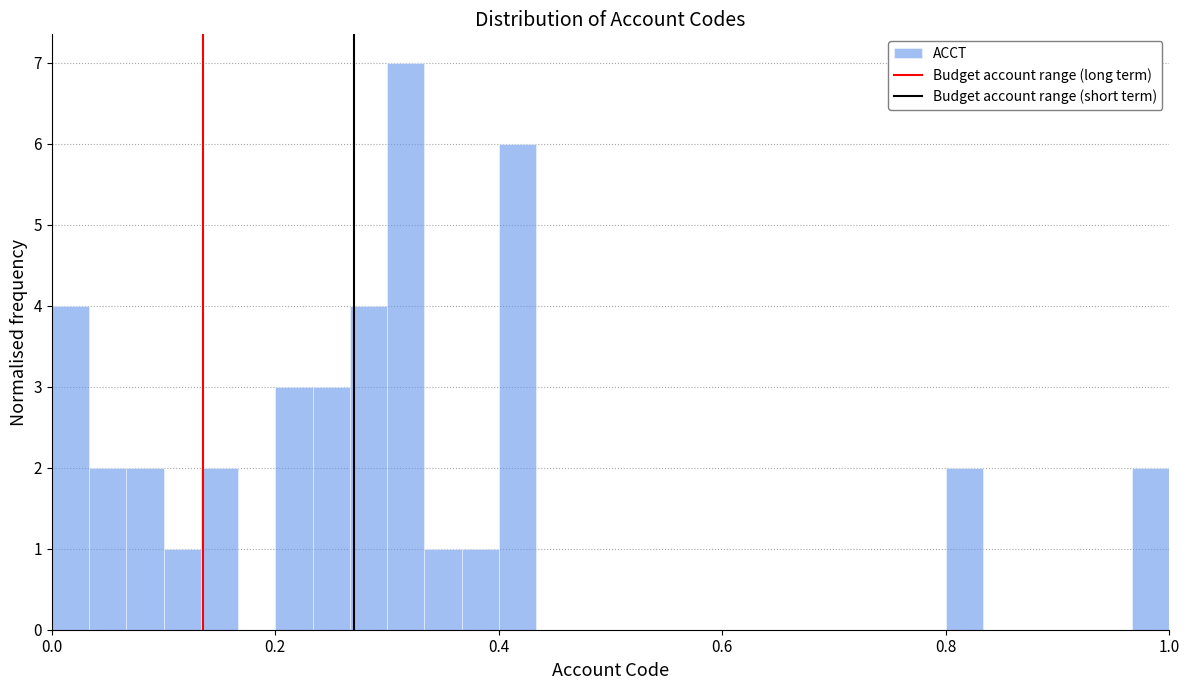

Around what value on the x-axis is the tallest bar? Give the approximate position of its centre, as read against the axis.

0.32